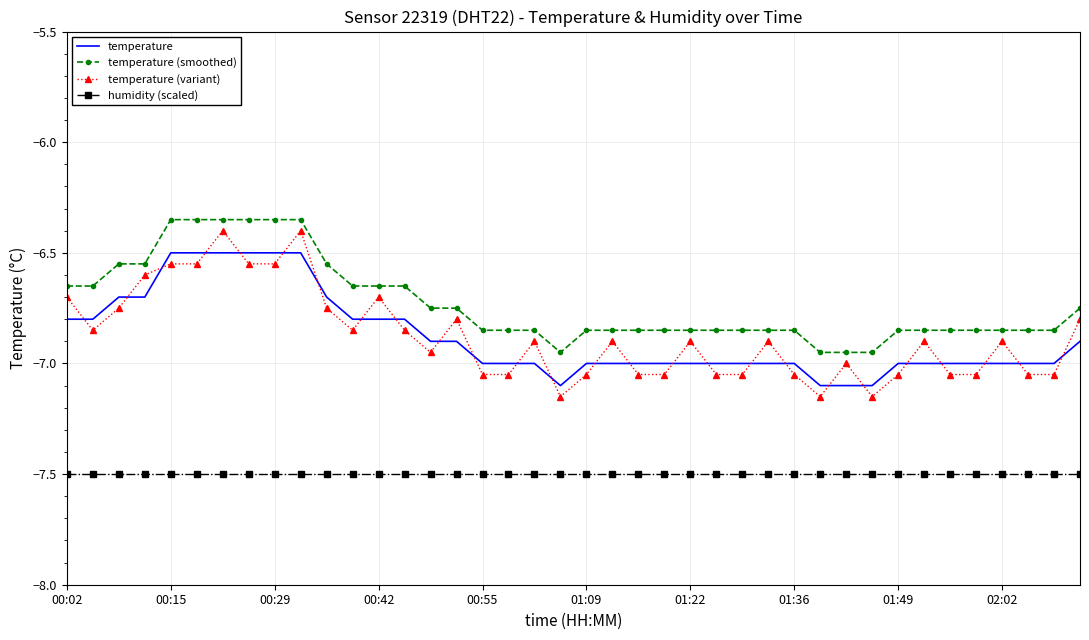

What is the highest value of the temperature (variant) series?

-6.4